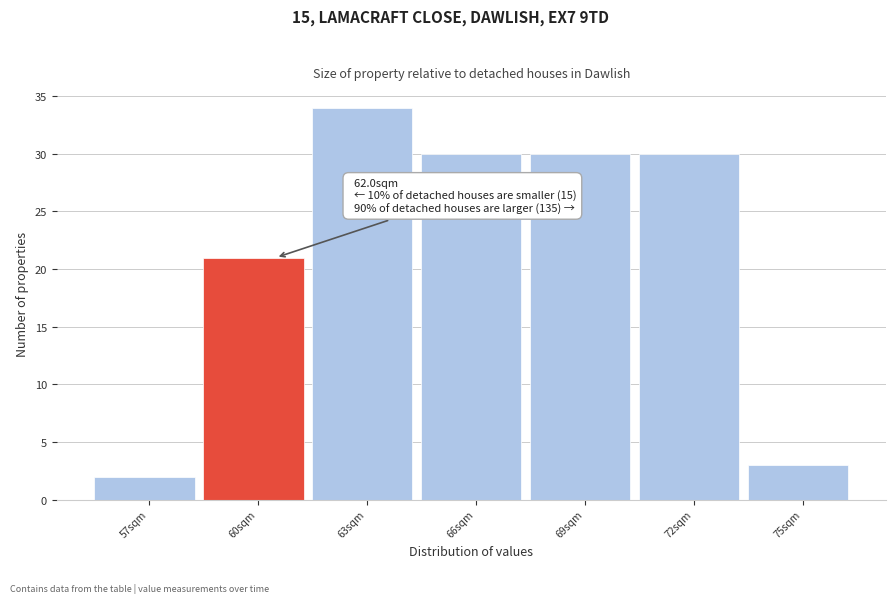

Reading left to right, extract all data points from this chart.

57sqm=2	60sqm=21	63sqm=34	66sqm=30	69sqm=30	72sqm=30	75sqm=3